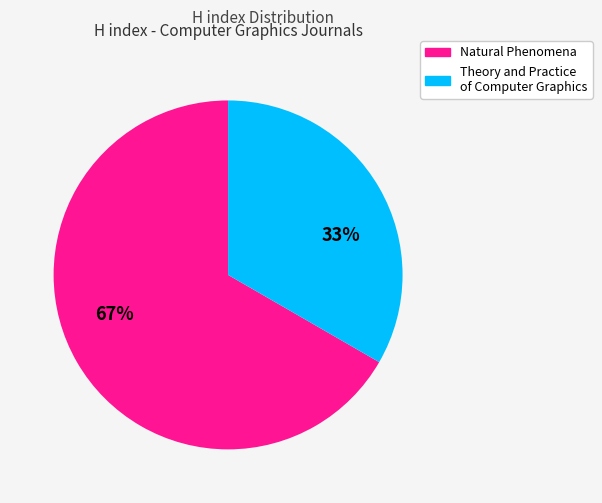

Rank the categories by value from highest to lowest.

Natural Phenomena, Theory and Practice of Computer Graphics